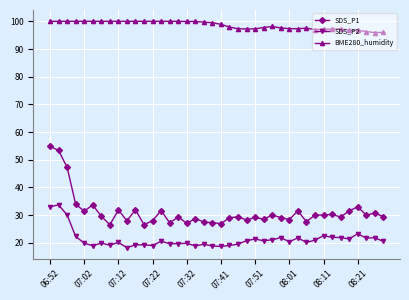

Does the chart have visible grid lines?

Yes